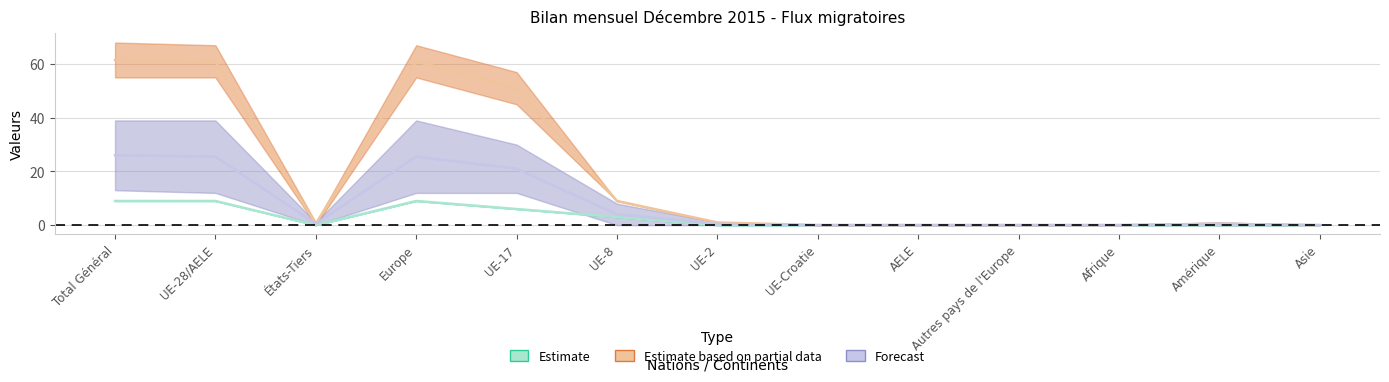

How many lines are shown in the chart?

3